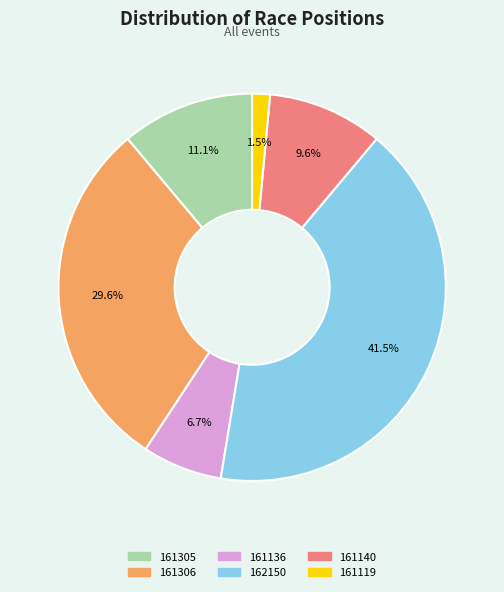

What percentage is the 161140 slice, to the nearest percent?

10%